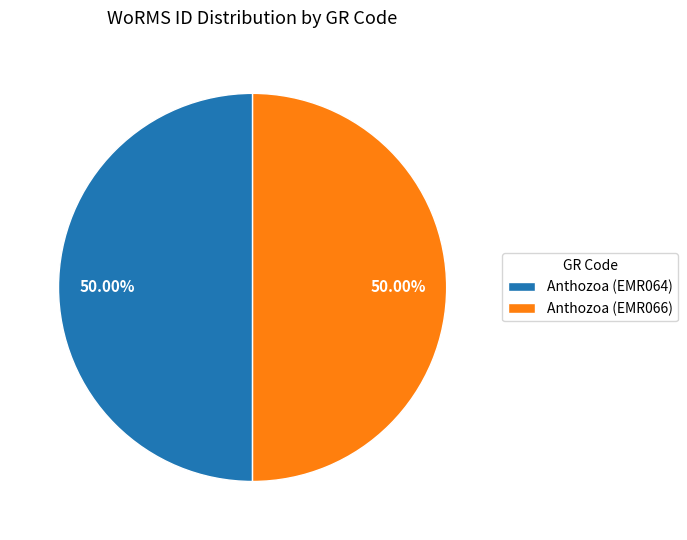

Combined, do Anthozoa (EMR064) and Anthozoa (EMR066) account for over 50%?

Yes